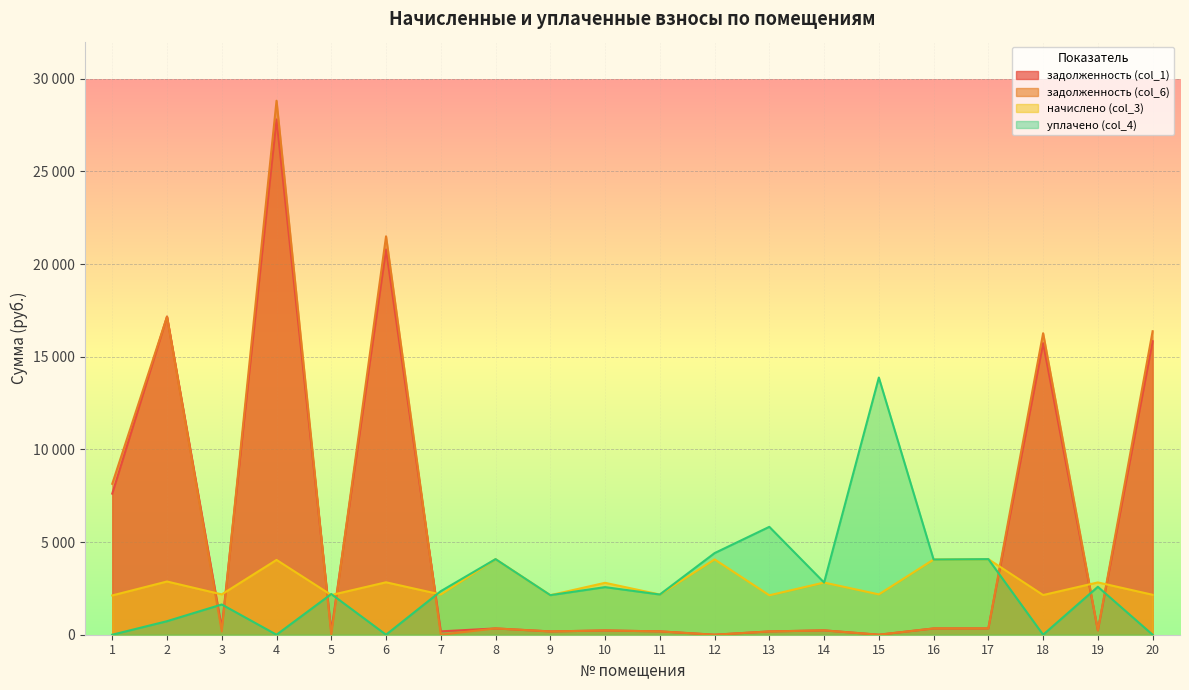

The value of задолженность (col_1) at 16 is 338.1. True or false?

True